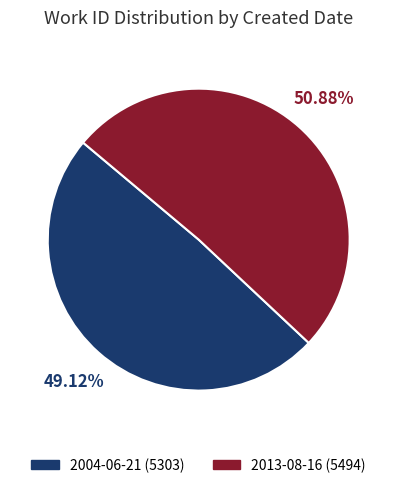

How much of the chart is everything except 2013-08-16?

49.1%